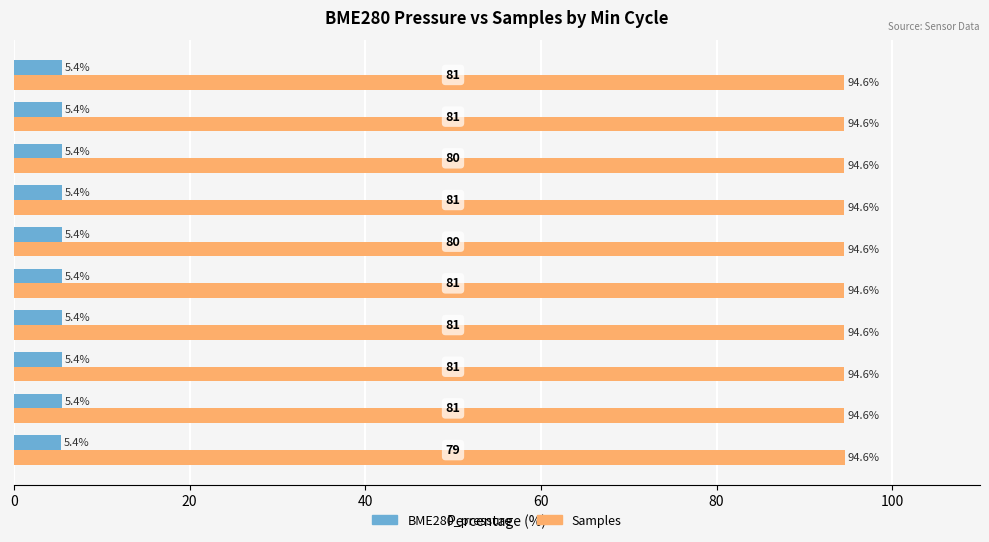

What is the average value of the BME280_pressure series?

5.4